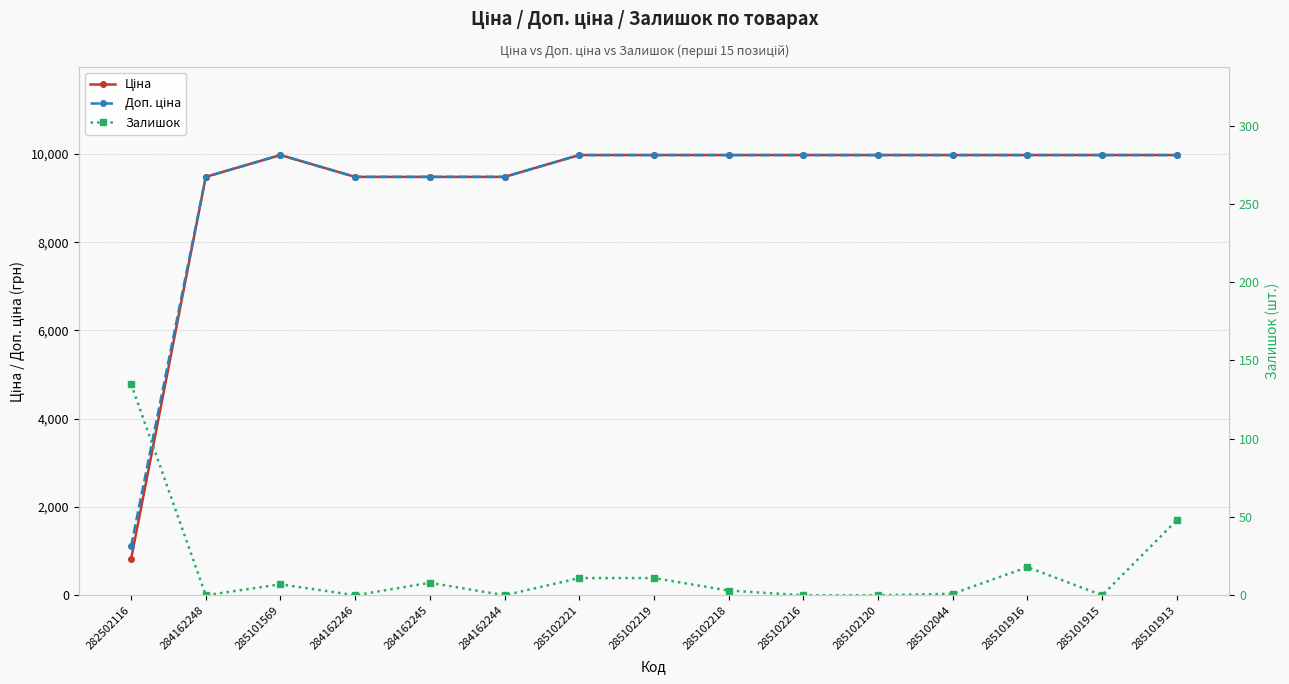

Reading left to right, list all the values displayed in this chart.

Ціна: 282502116=818.5	284162248=9480.1	285101569=9975.0	284162246=9480.1	284162245=9480.1	284162244=9480.1	285102221=9975.0	285102219=9975.0	285102218=9975.0	285102216=9975.0	285102120=9975.0	285102044=9975.0	285101916=9975.0	285101915=9975.0	285101913=9975.0
Доп. ціна: 282502116=1109.2	284162248=9480.1	285101569=9975.0	284162246=9480.1	284162245=9480.1	284162244=9480.1	285102221=9975.0	285102219=9975.0	285102218=9975.0	285102216=9975.0	285102120=9975.0	285102044=9975.0	285101916=9975.0	285101915=9975.0	285101913=9975.0
Залишок: 282502116=135.0	284162248=0.0	285101569=7.0	284162246=0.0	284162245=8.0	284162244=0.0	285102221=11.0	285102219=11.0	285102218=3.0	285102216=0.0	285102120=0.0	285102044=1.0	285101916=18.0	285101915=0.0	285101913=48.0